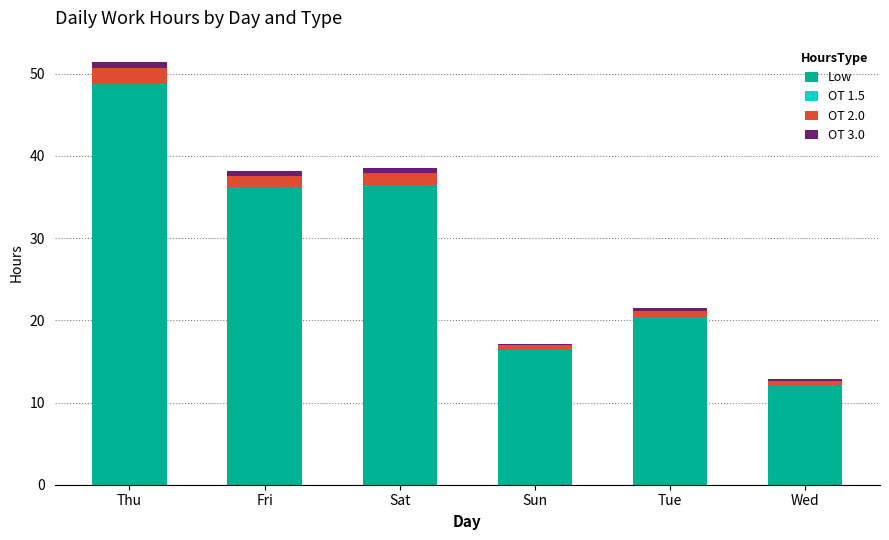

What is the total value across all series at Sat?

38.6